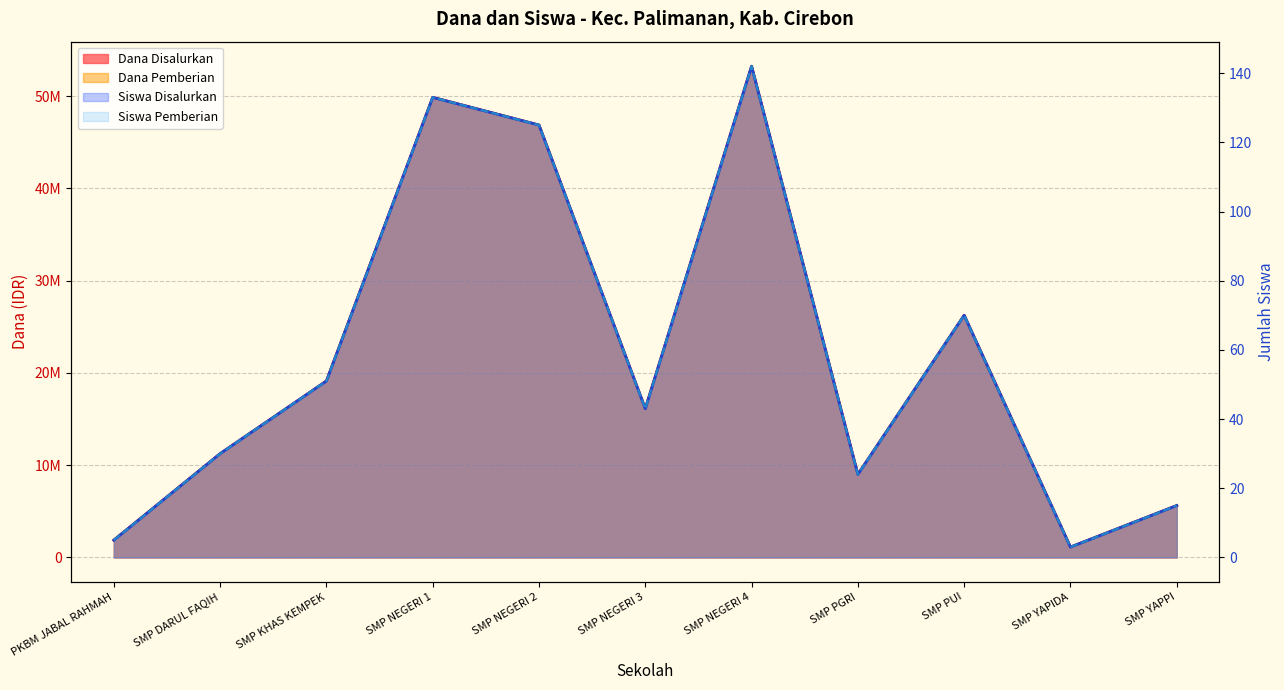

Which has a higher value, SMP YAPIDA or SMP NEGERI 4?

SMP NEGERI 4